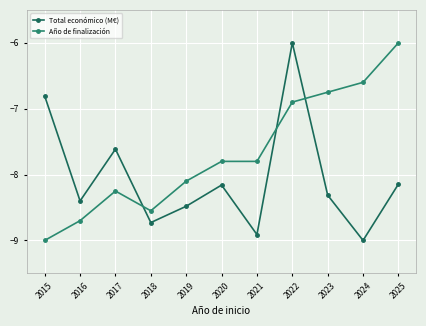

What is the maximum value shown in the chart?

-6.0